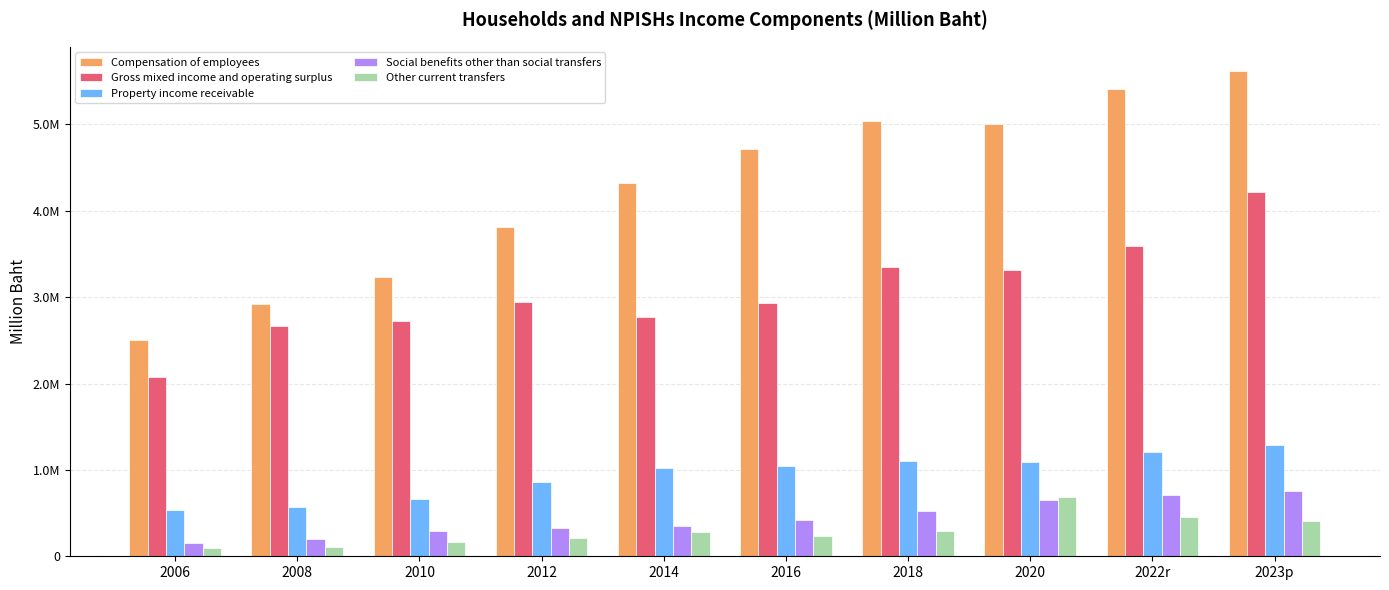

The value of Gross mixed income and operating surplus at 2018 is 3346215. True or false?

True